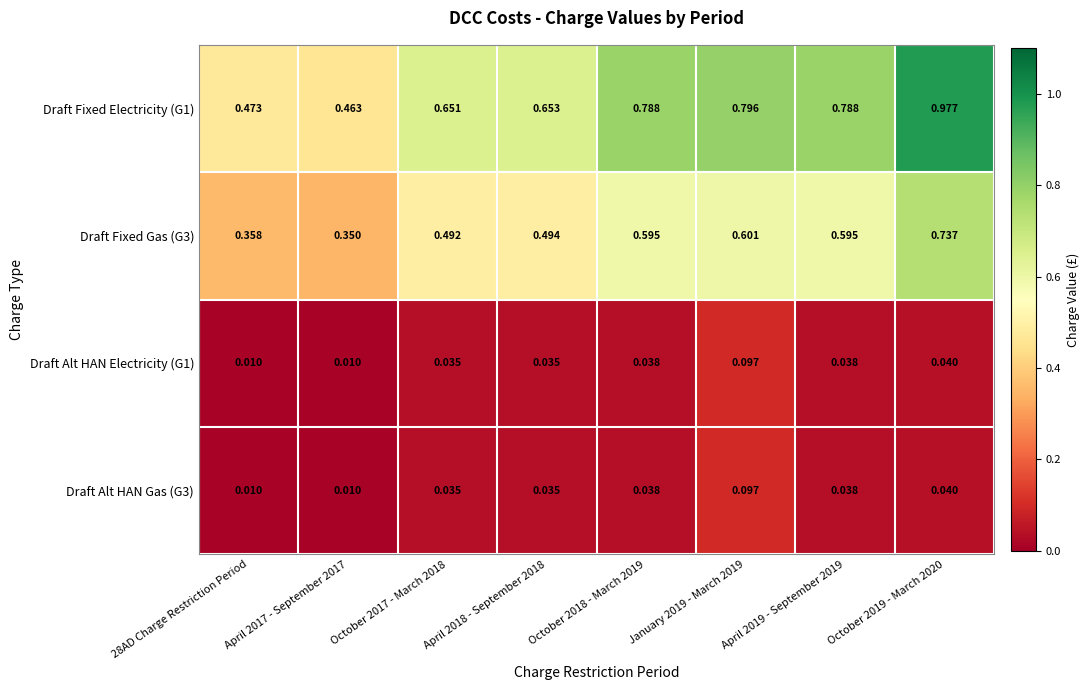

Which series has the widest spread of values?

Draft Fixed Electricity (G1)